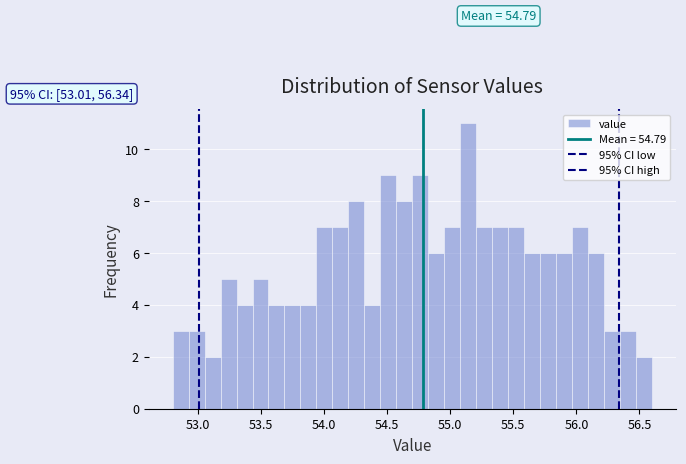

Around what value on the x-axis is the tallest bar? Give the approximate position of its centre, as read against the axis.

55.15